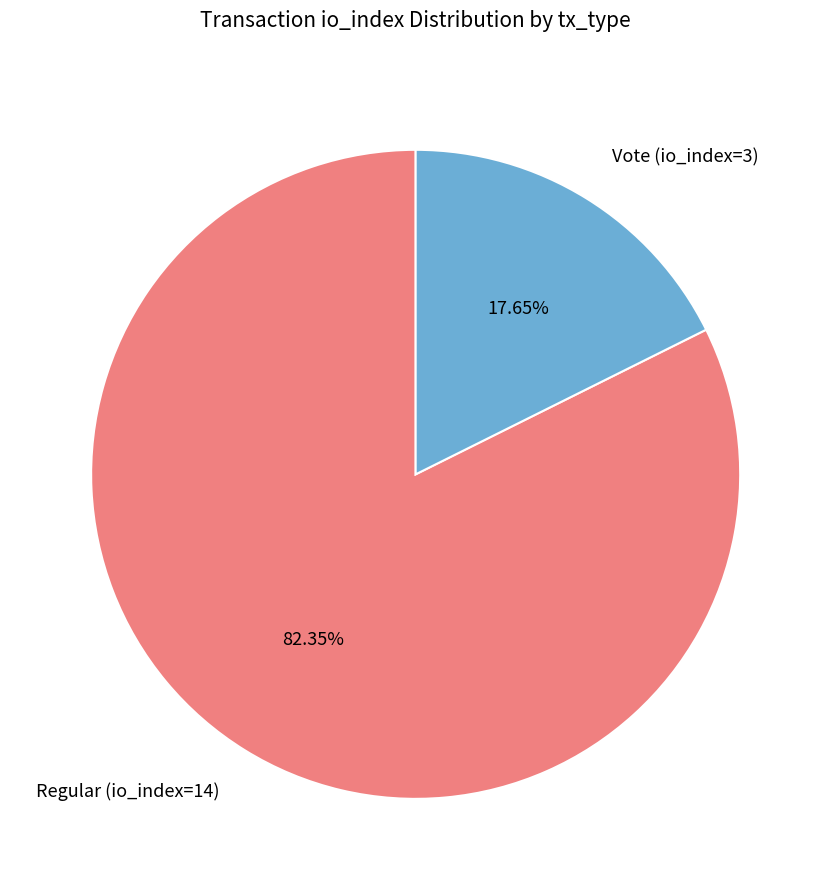

The Vote (io_index=3) slice represents 18% of the pie. True or false?

True